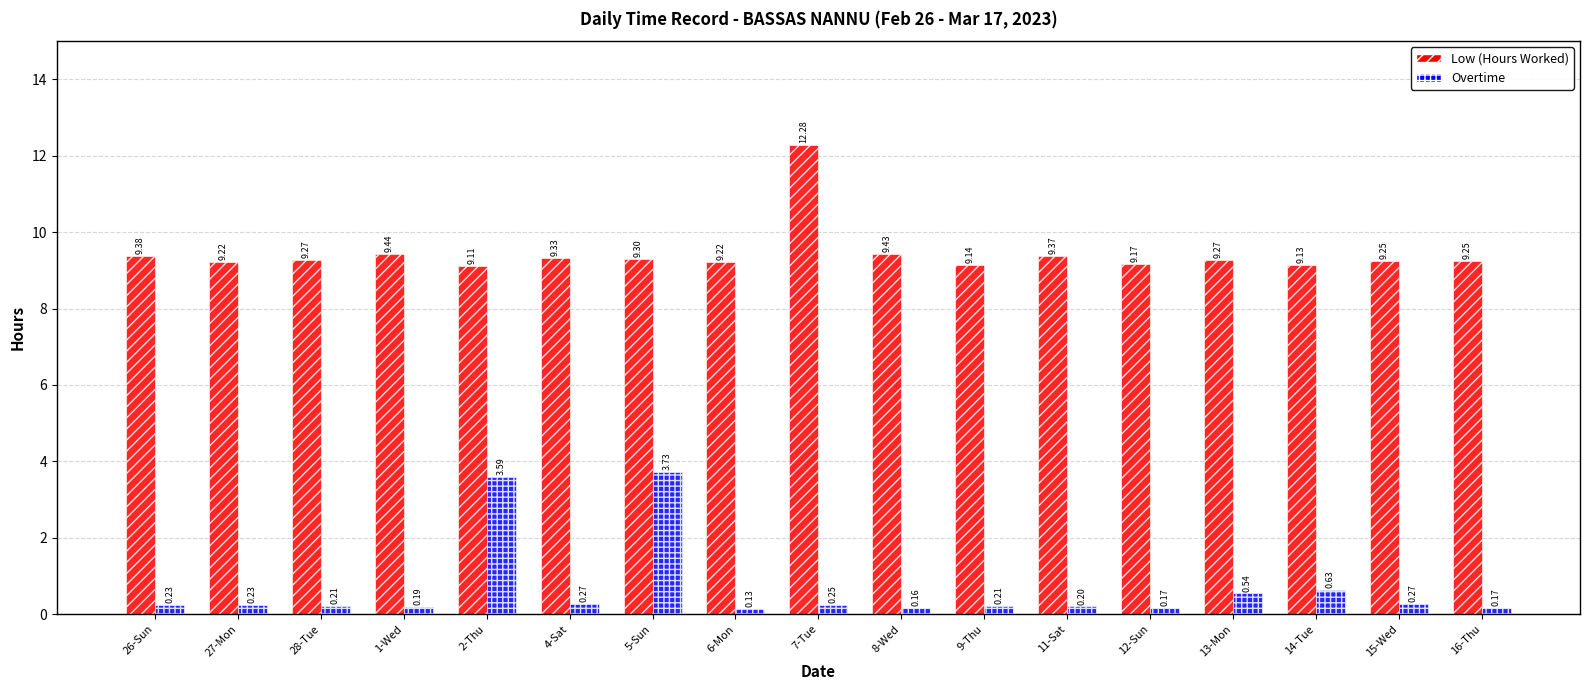

Which series changed the most between 28-Tue and 7-Tue?

Low (Hours Worked)